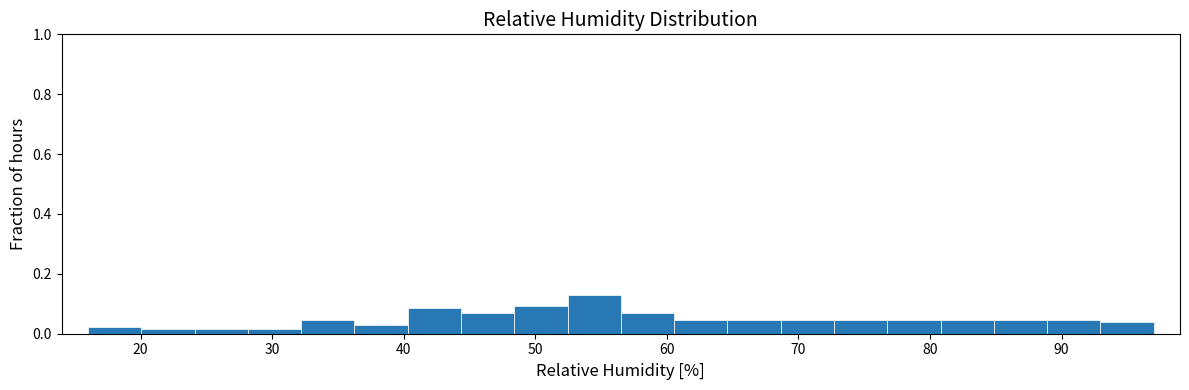

Which range on the x-axis has the tallest bar?

52 to 57